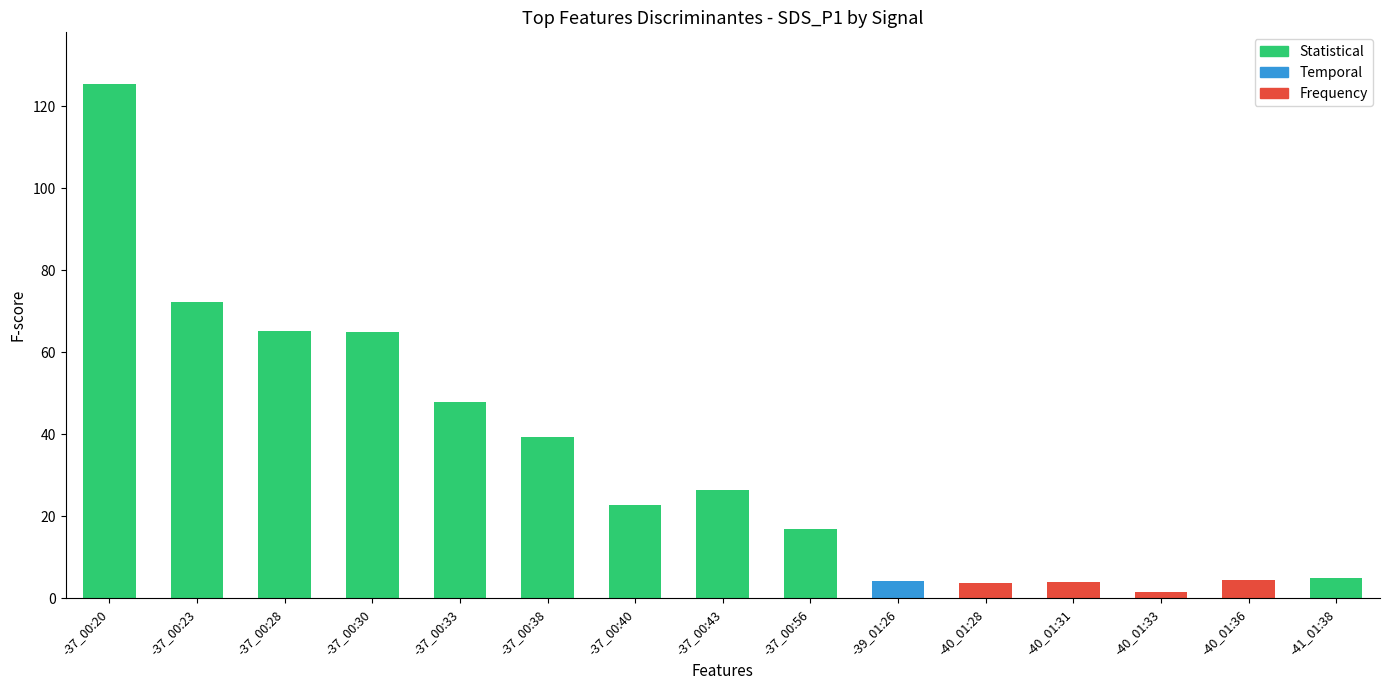

What is the sum of the values at -37_00:33 and -40_01:28?

51.6